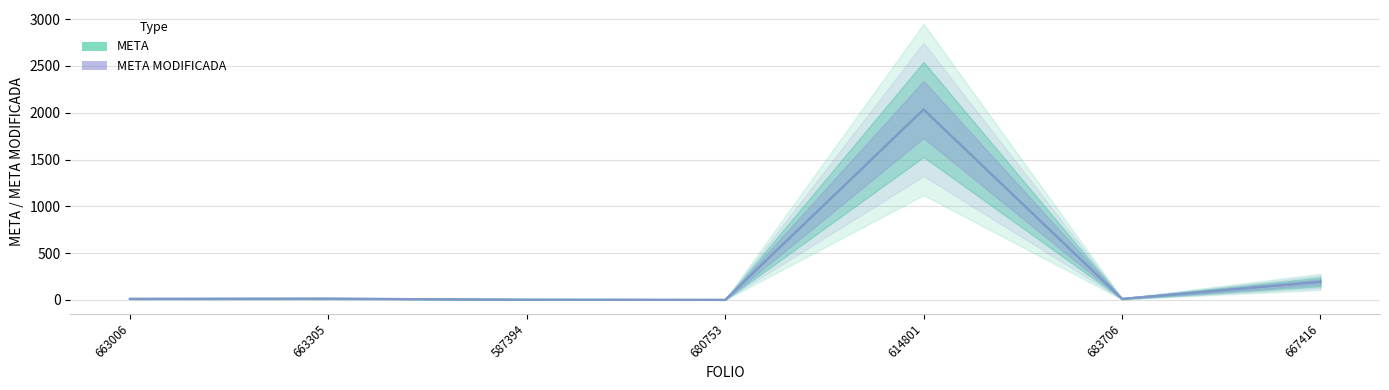

The META MODIFICADA series shows 1 at 680753. True or false?

False